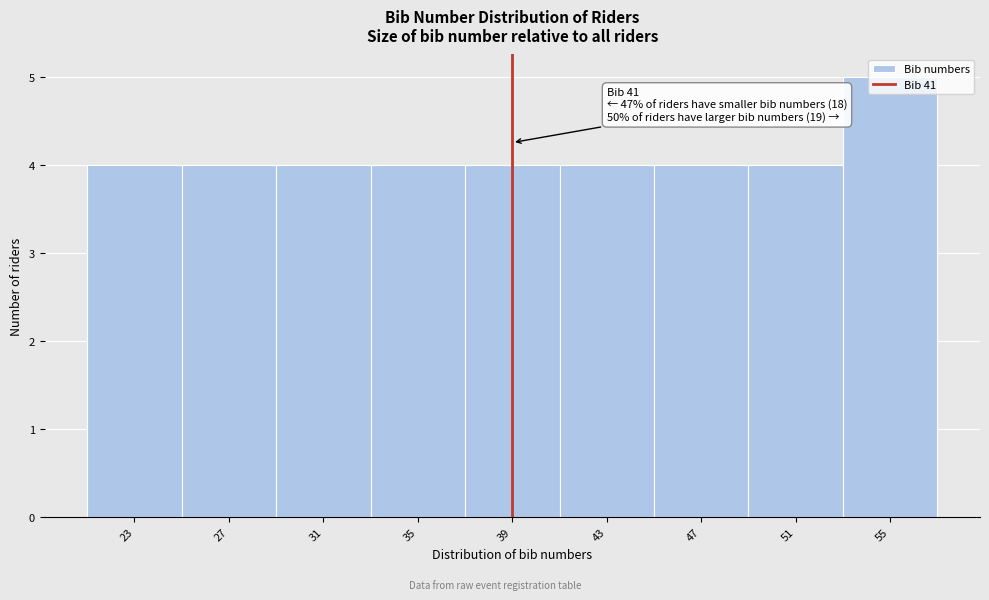

What is the approximate value at 35?

4